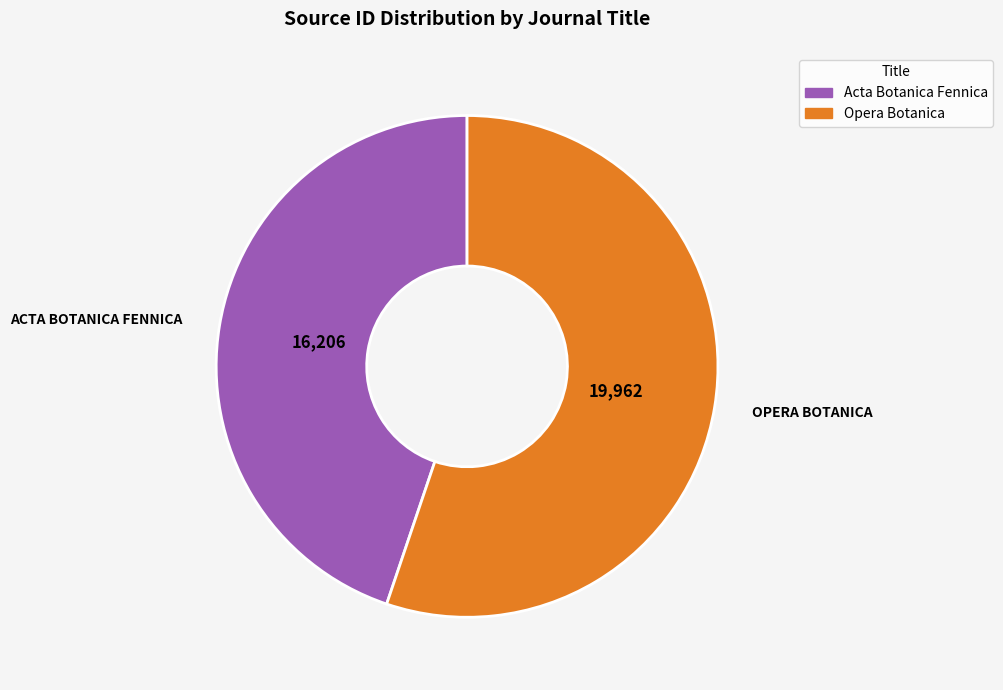

Which category accounts for the majority?

Opera Botanica